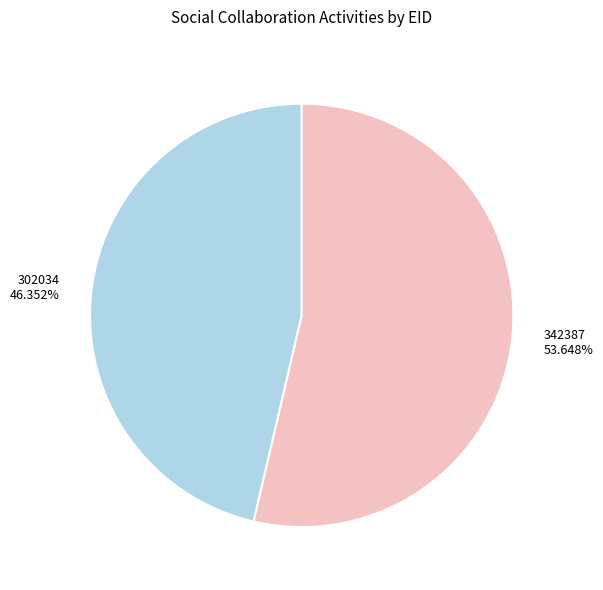

How many segments does this pie chart have?

2